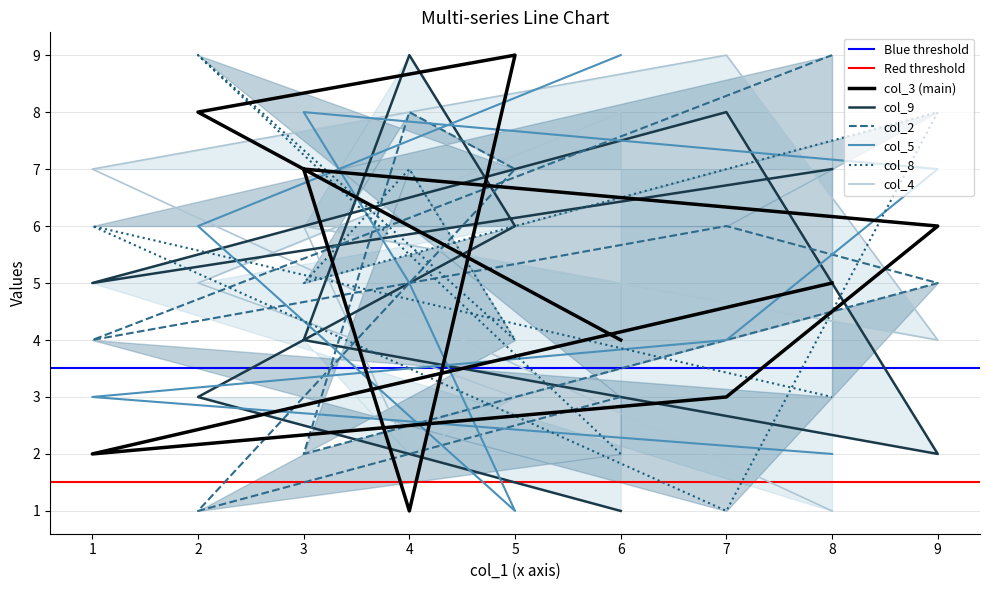

True or false: col_4 has a value of 8 at 6.

True